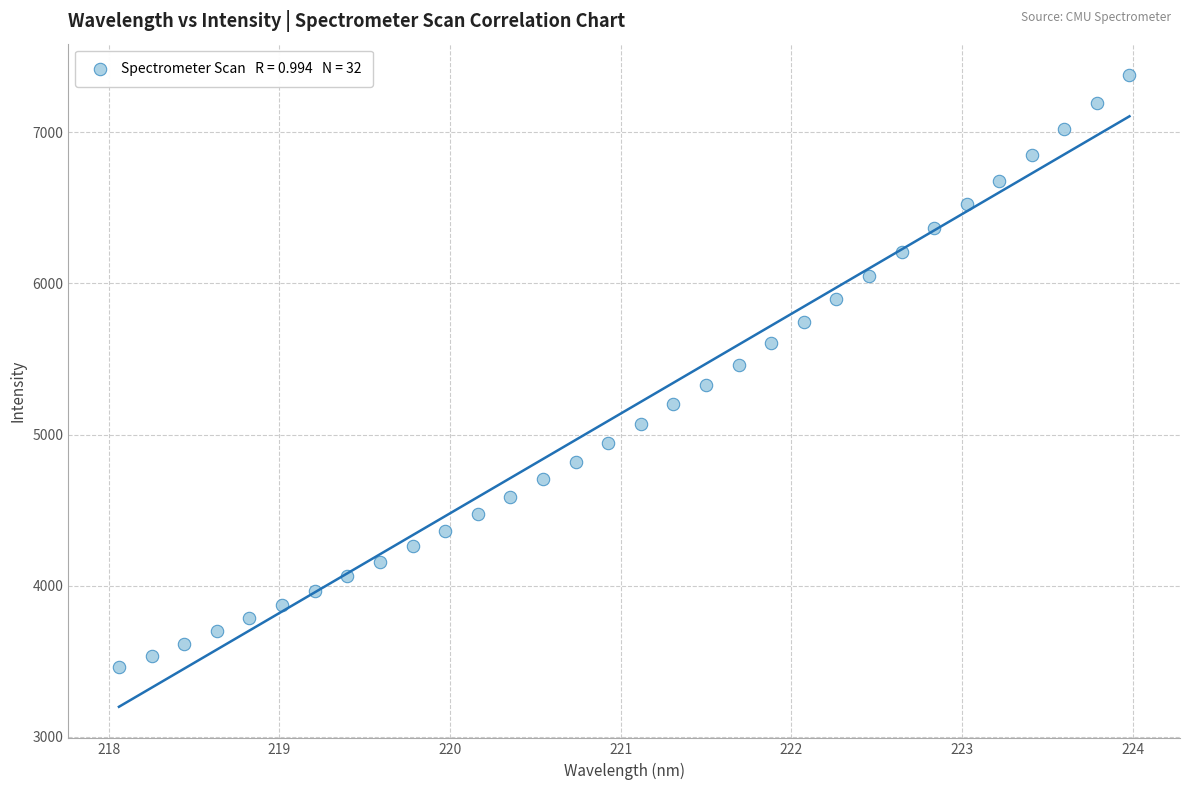

What is the range of X values (max minus min)?

5.9